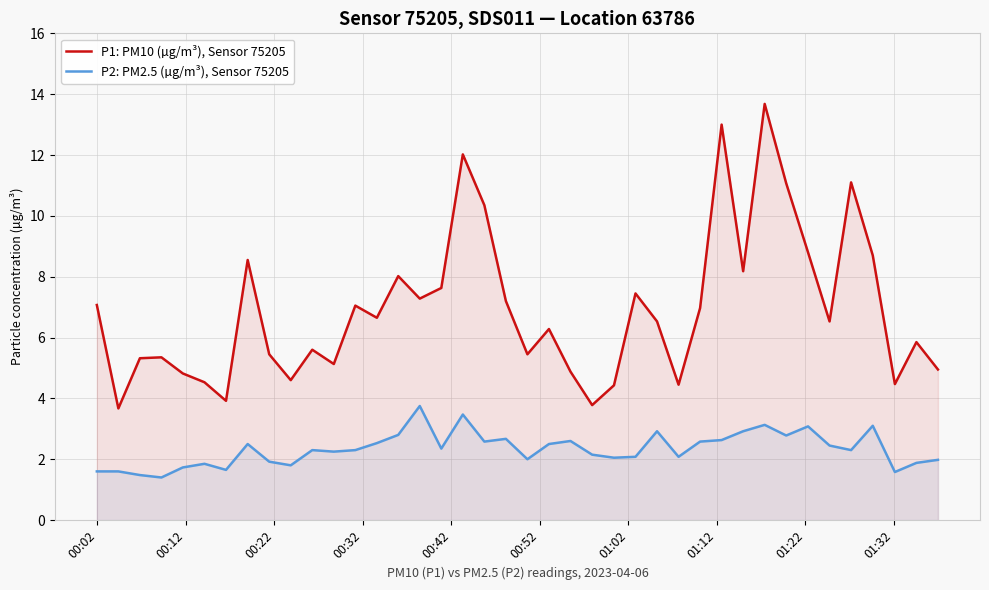

Reading right to left, list all the values displayed in this chart.

P1: PM10 (µg/m³), Sensor 75205: 5.0	5.8	4.5	8.7	11.1	6.5	8.8	11.1	13.7	8.2	13.0	7.0	4.5	6.5	7.5	4.4	3.8	4.9	6.3	5.5	7.2	10.3	12.0	7.6	7.3	8.0	6.7	7.0	5.1	5.6	4.6	5.5	8.6	3.9	4.5	4.8	5.3	5.3	3.7	7.1
P2: PM2.5 (µg/m³), Sensor 75205: 2.0	1.9	1.6	3.1	2.3	2.5	3.1	2.8	3.1	2.9	2.6	2.6	2.1	2.9	2.1	2.0	2.1	2.6	2.5	2.0	2.7	2.6	3.5	2.4	3.8	2.8	2.5	2.3	2.2	2.3	1.8	1.9	2.5	1.6	1.9	1.7	1.4	1.5	1.6	1.6